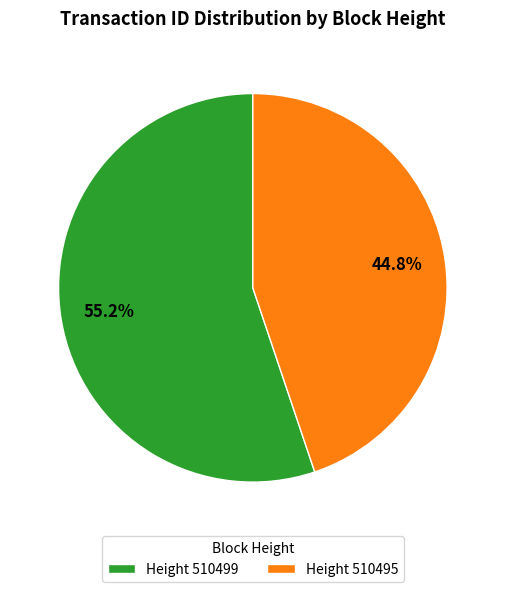

Is there any slice that represents more than half of the pie?

Yes